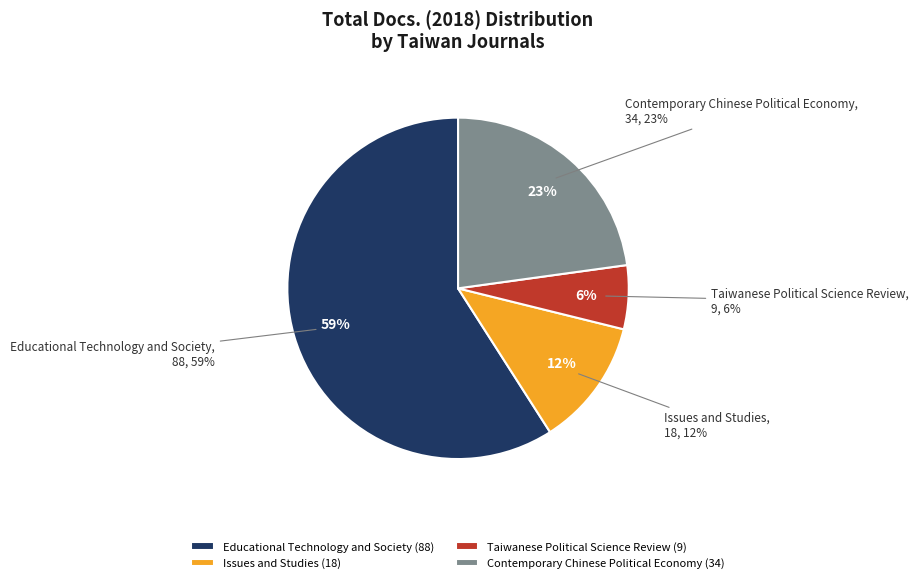

Count the number of slices in the pie.

4